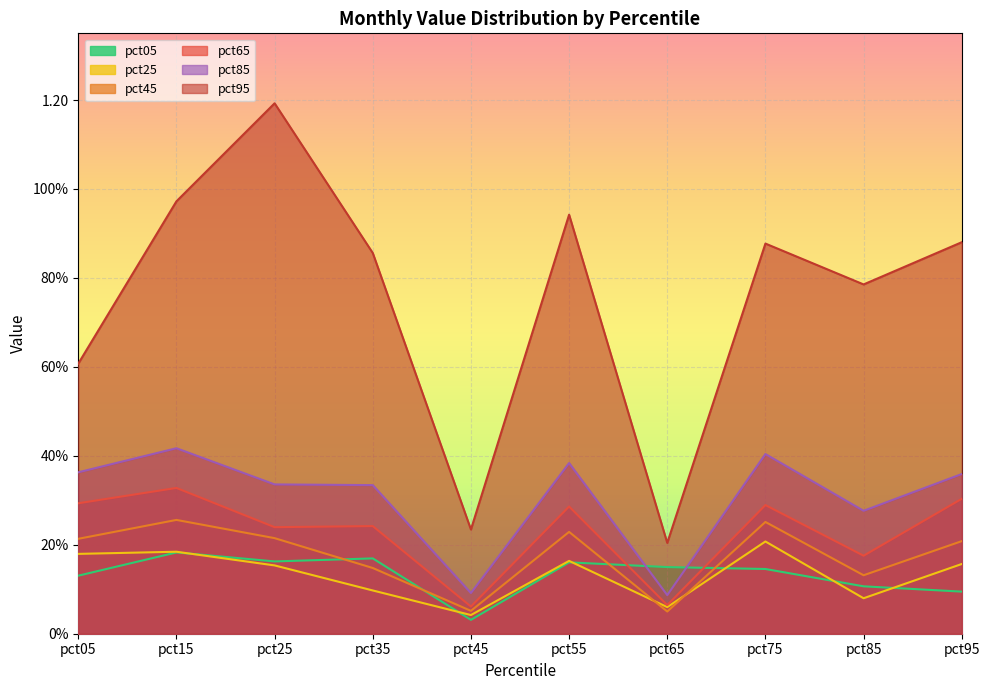

Which has a higher value, pct75 or pct45?

pct75